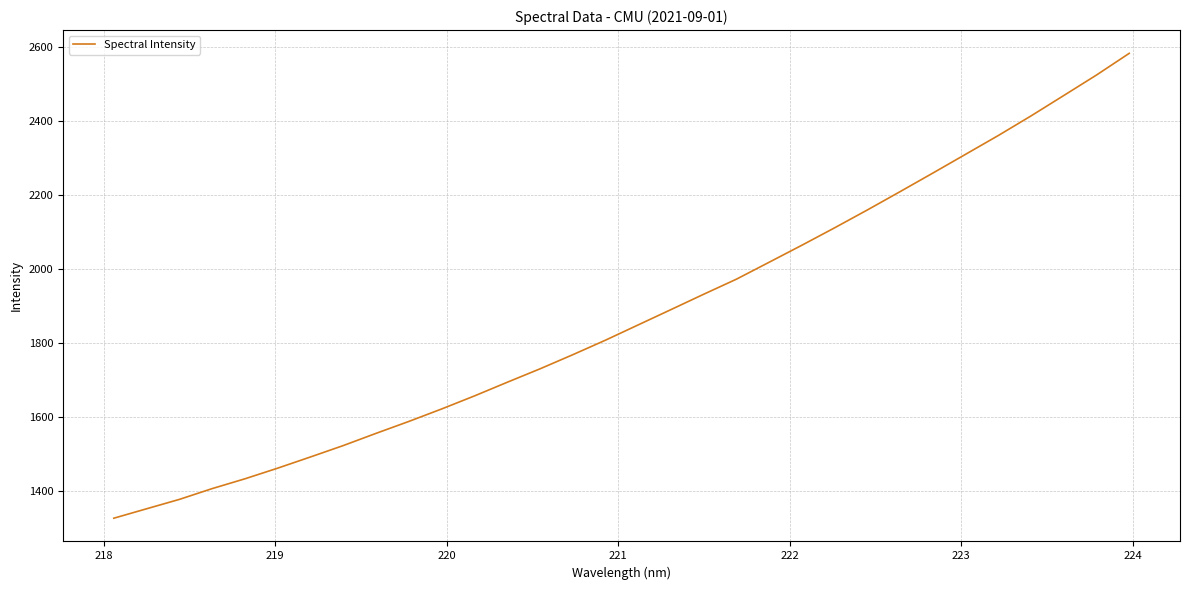

How many values are below 1850?

16